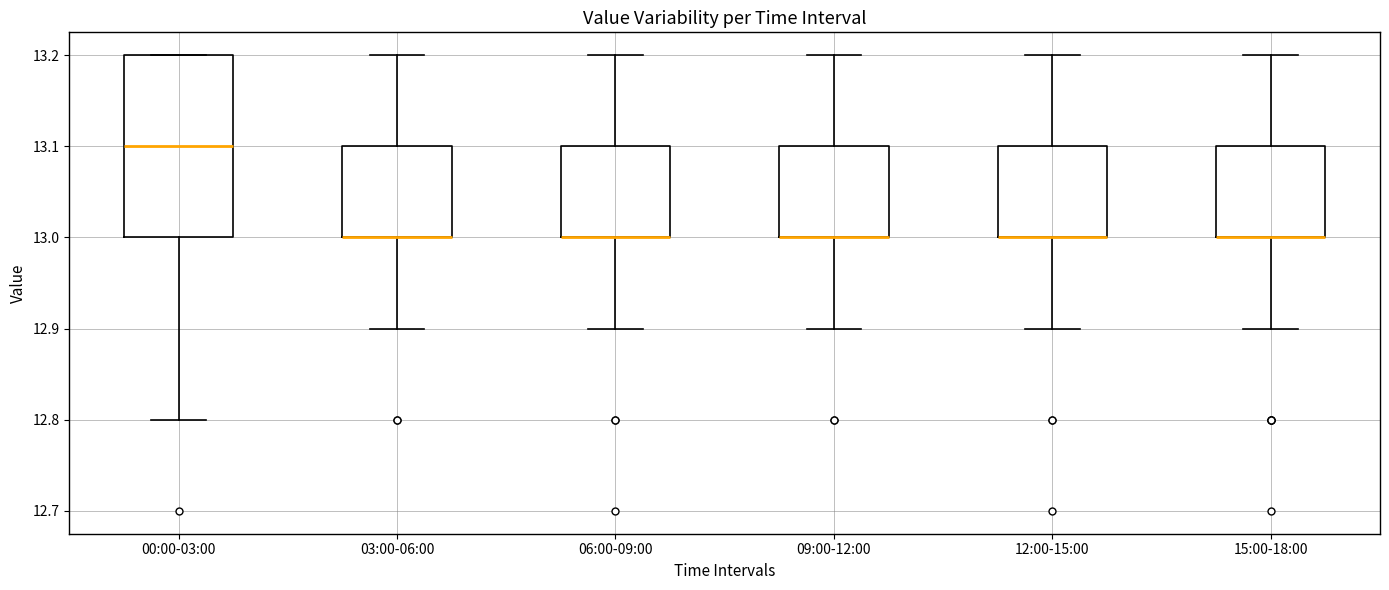

Which box is the tallest, from its lower edge to its upper edge?

00:00-03:00